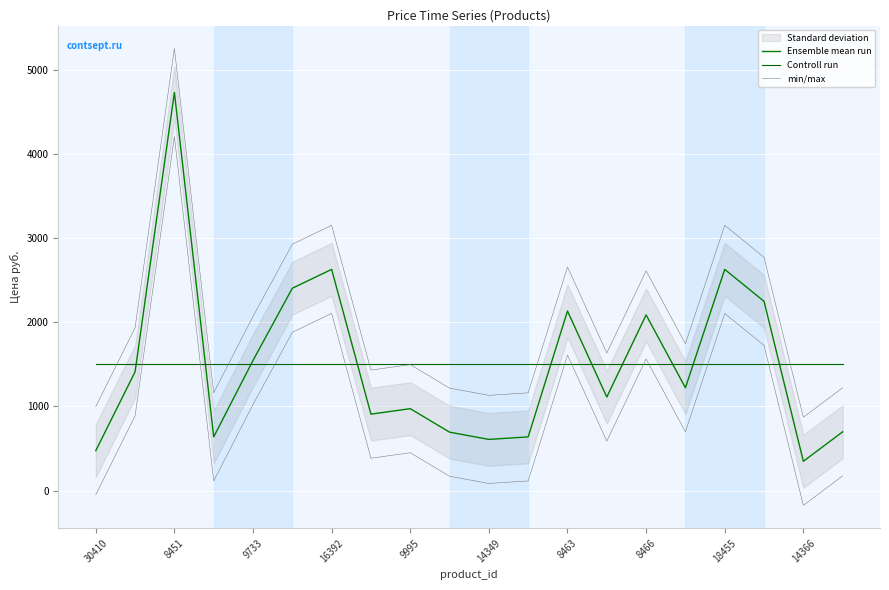

What is the smallest value displayed?

347.0